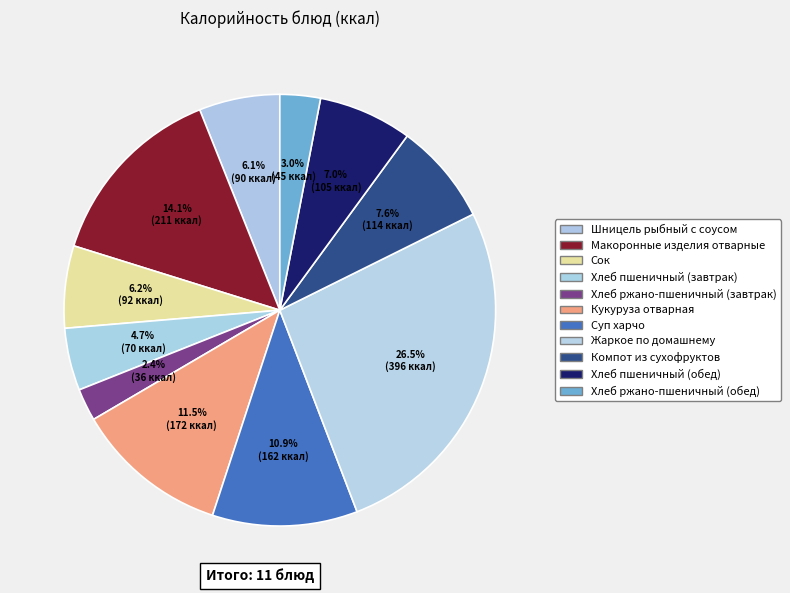

Is it true that Хлеб пшеничный (завтрак) is 5% of the pie?

True